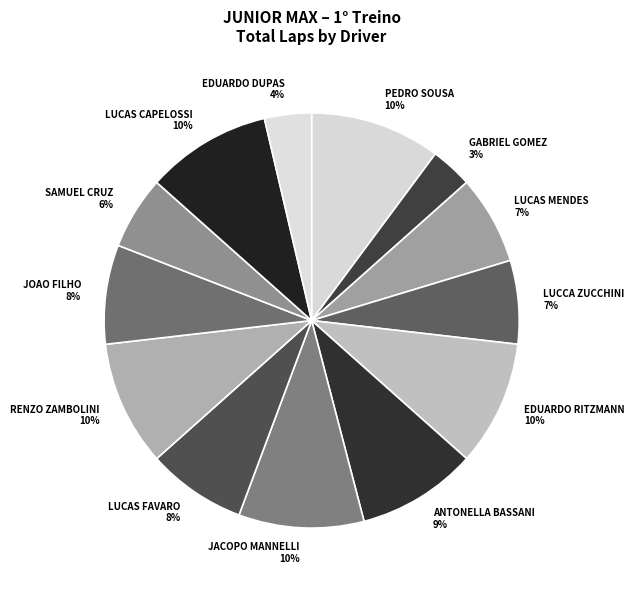

Between RENZO ZAMBOLINI and LUCCA ZUCCHINI, which is larger?

RENZO ZAMBOLINI